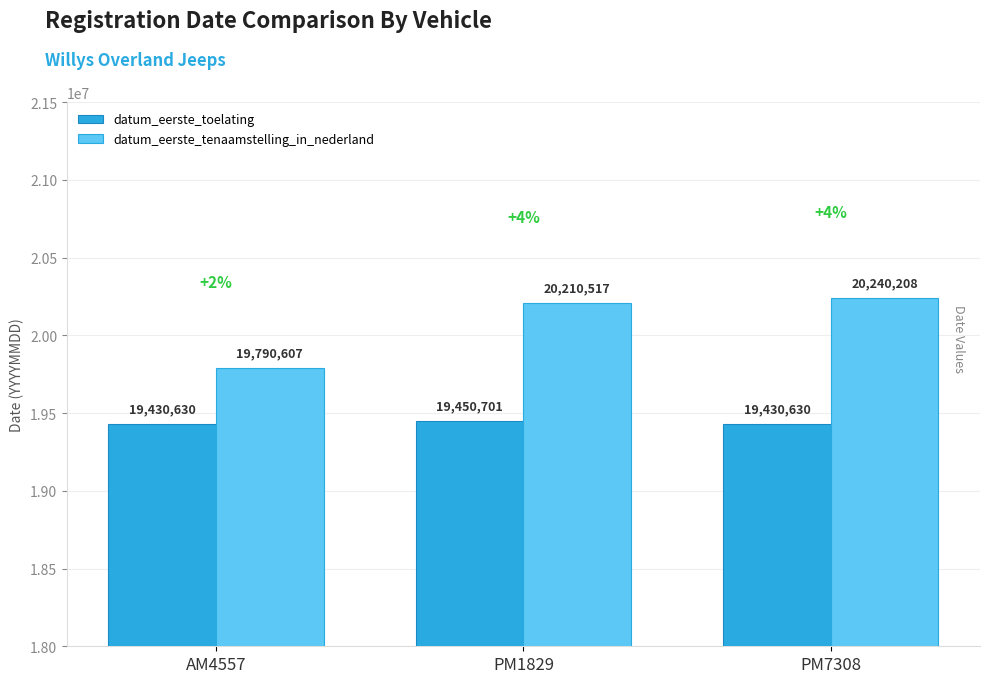

Are the bars horizontal?

No